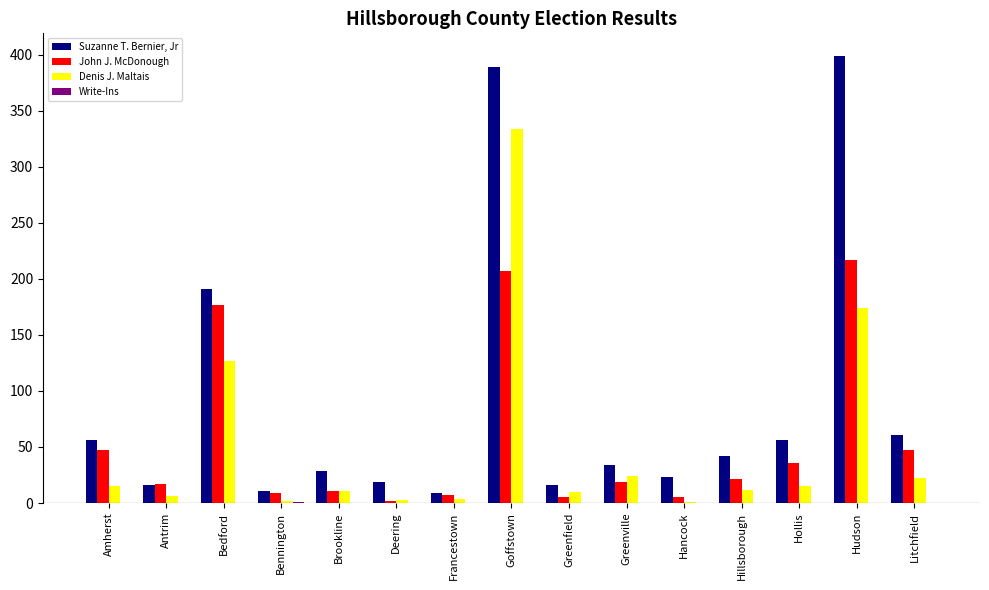

At which label does Denis J. Maltais reach its peak?

Goffstown